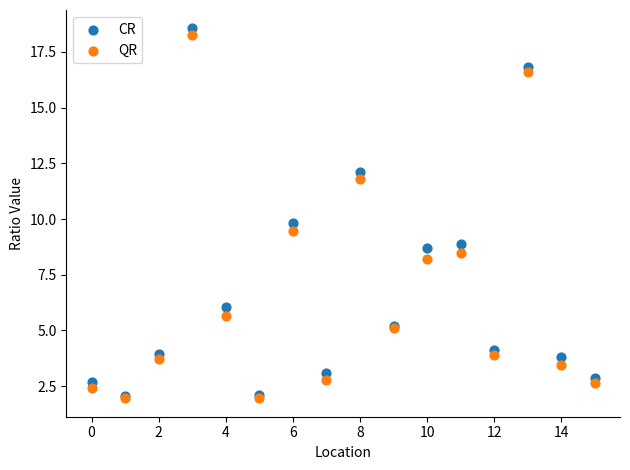

What are all the series names shown in the legend?

CR, QR